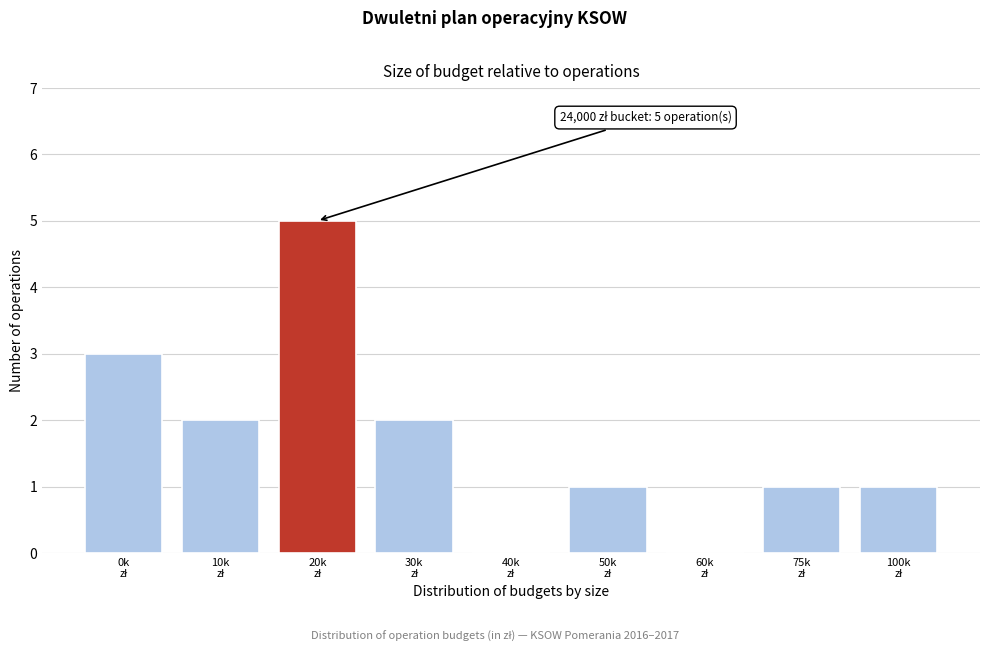

What is the sum of all values?

15